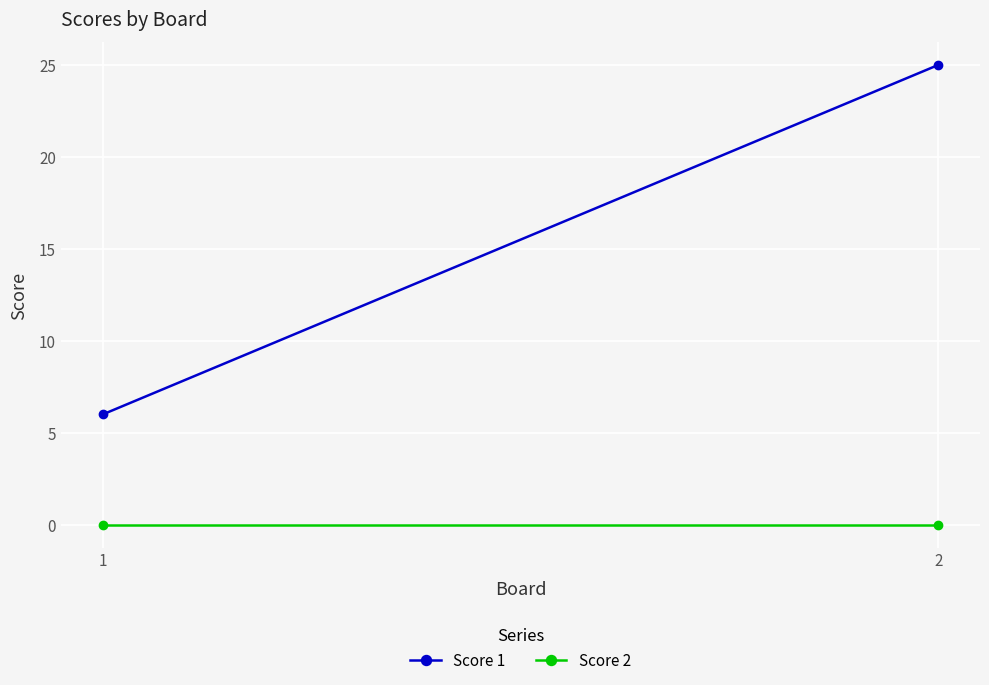

How many lines are shown in the chart?

2